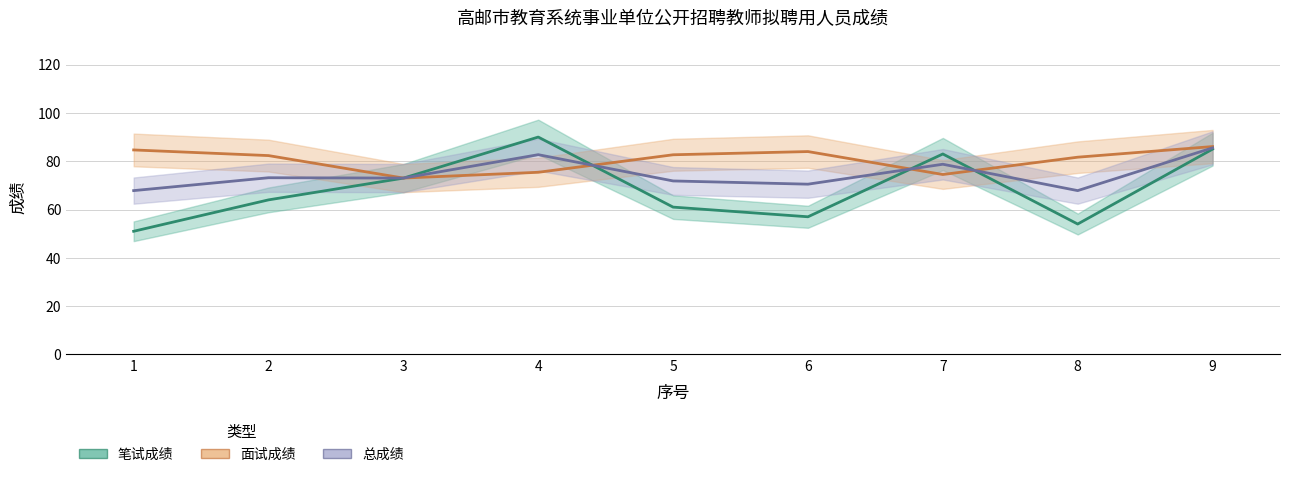

At which category does 笔试成绩 reach its first local valley?

6